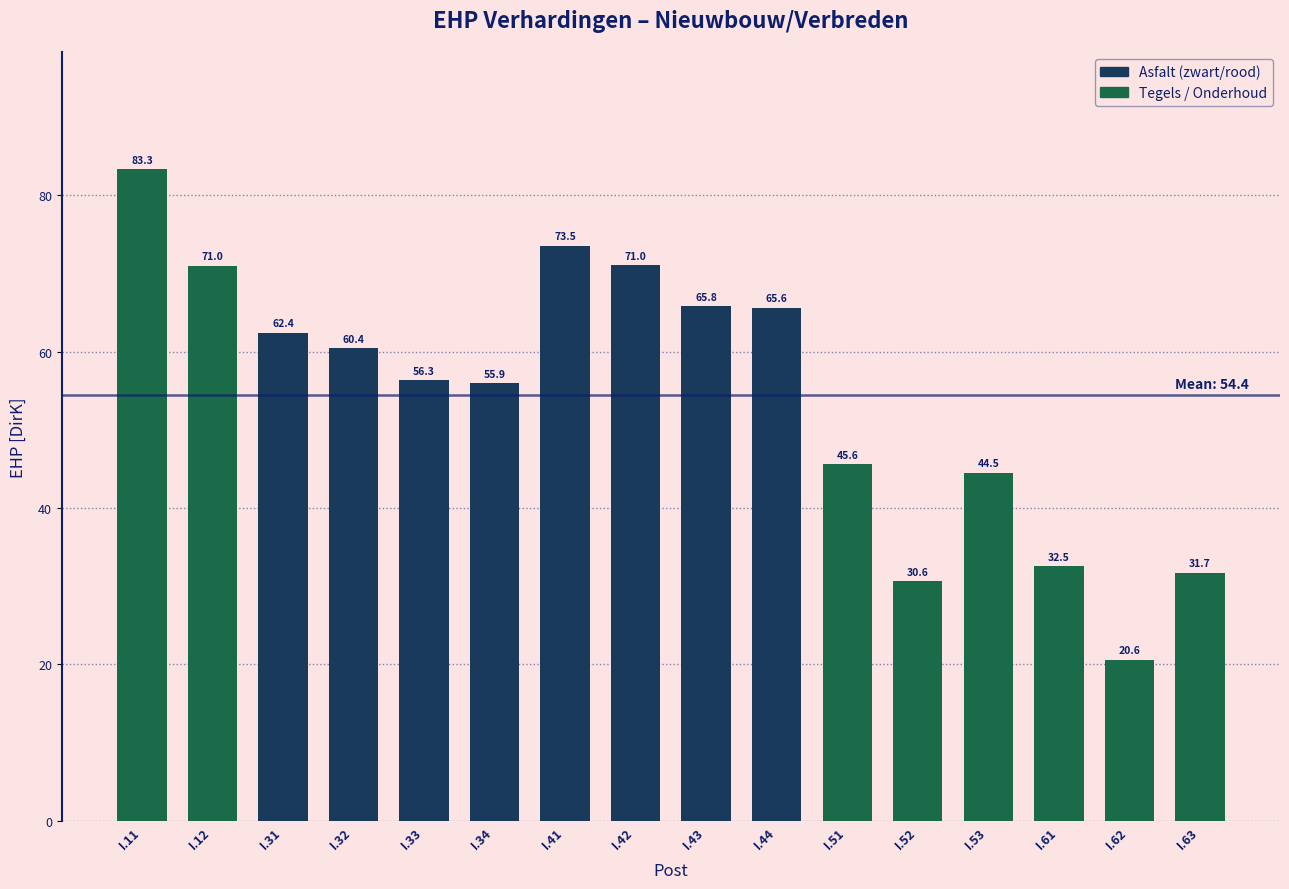

What is the change in value from I.32 to I.42?

+10.6